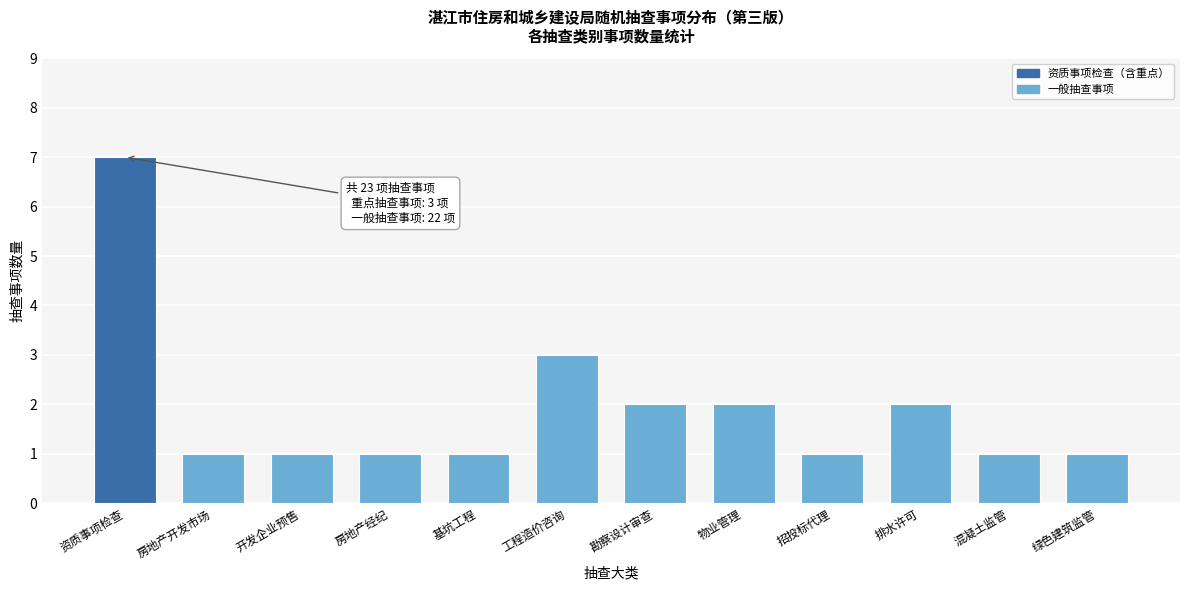

Reading right to left, transcribe all the data shown in this chart.

绿色建筑监管=1	混凝土监管=1	排水许可=2	招投标代理=1	物业管理=2	勘察设计审查=2	工程造价咨询=3	基坑工程=1	房地产经纪=1	开发企业预售=1	房地产开发市场=1	资质事项检查=7